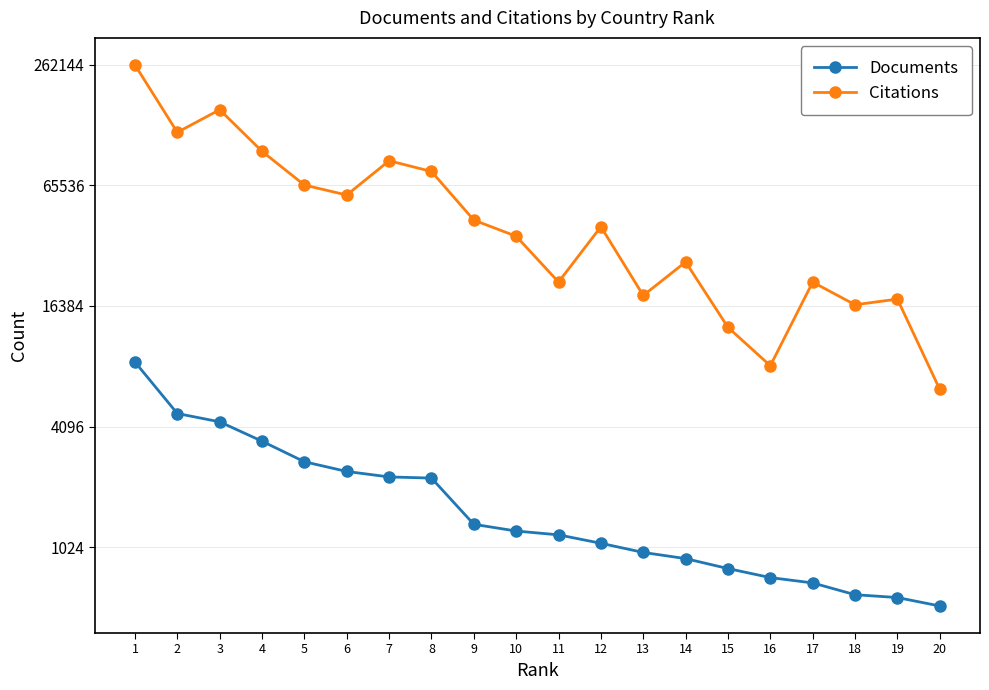

Where is Documents nearest to the value 4562?

2